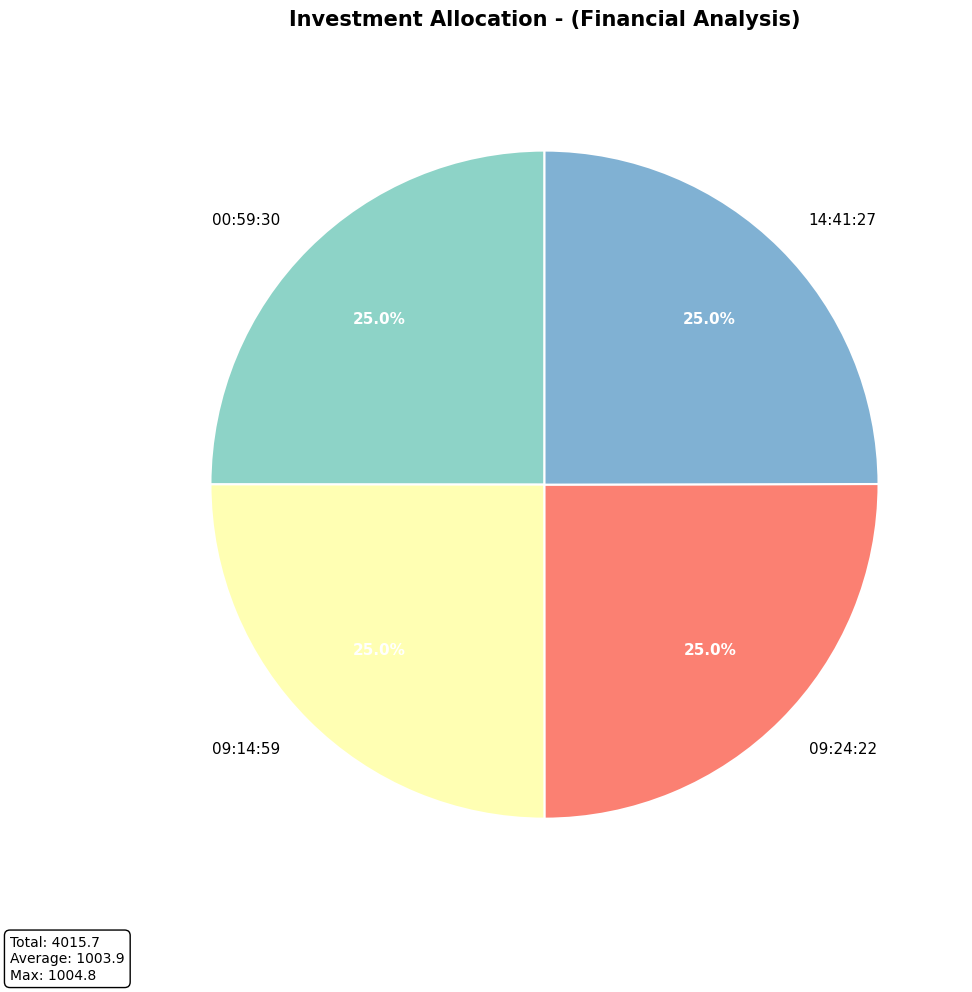

What percentage do 09:14:59 and 09:24:22 together represent?

50.0%